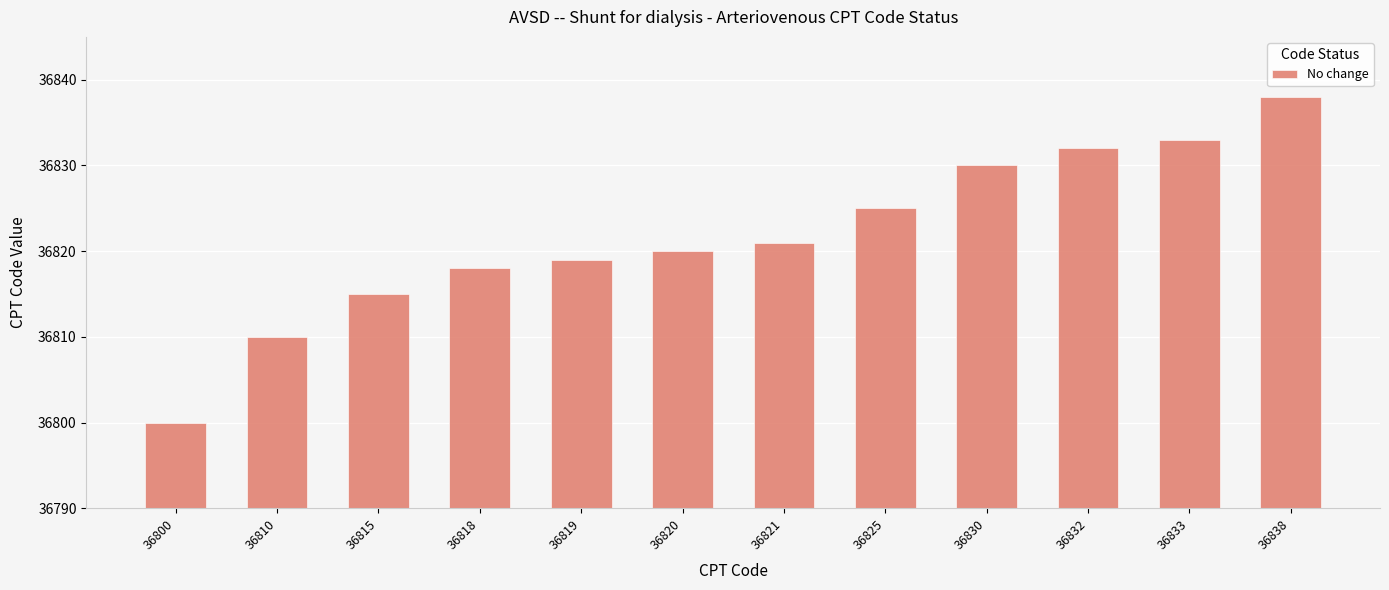

The value at 36819 is 36819. True or false?

True